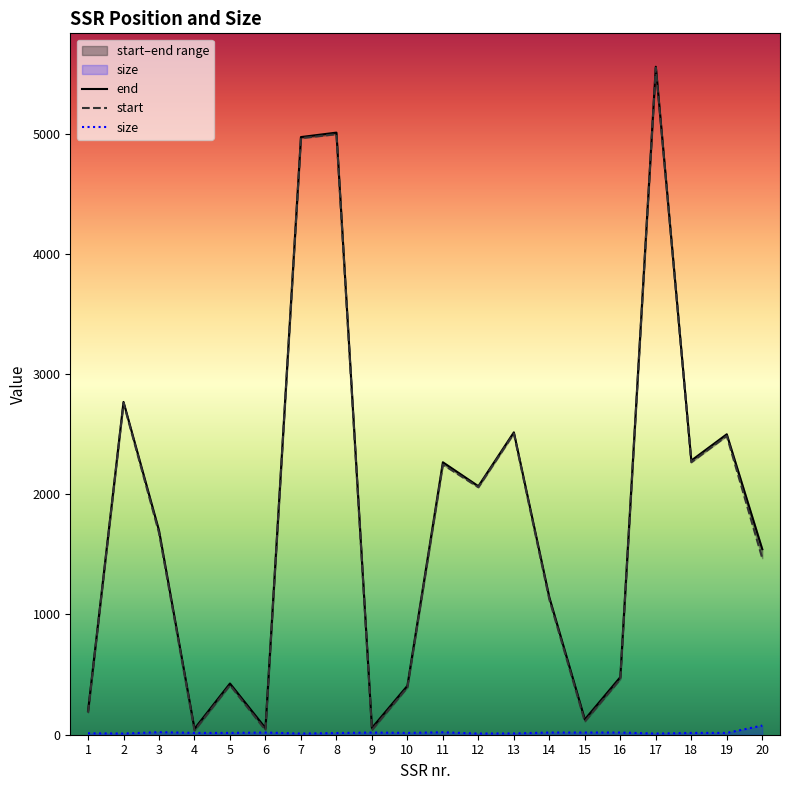

True or false: size and end intersect in this chart.

False